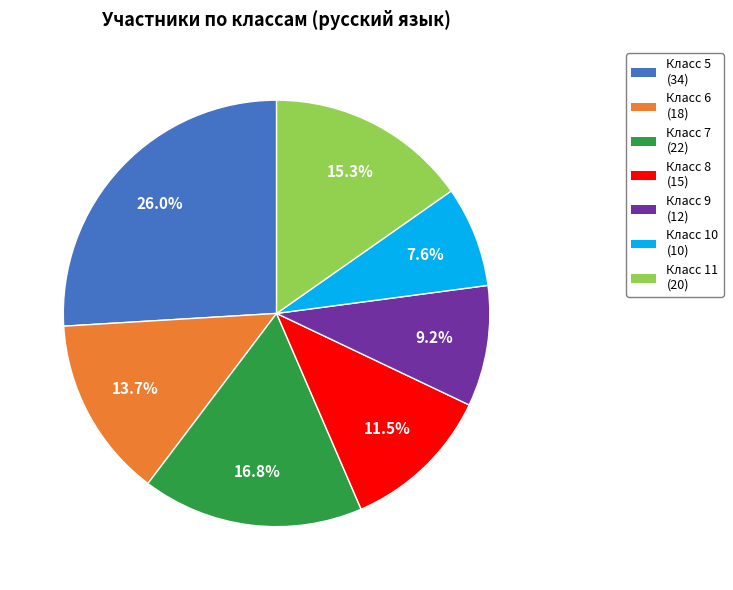

How many slices are in this pie chart?

7